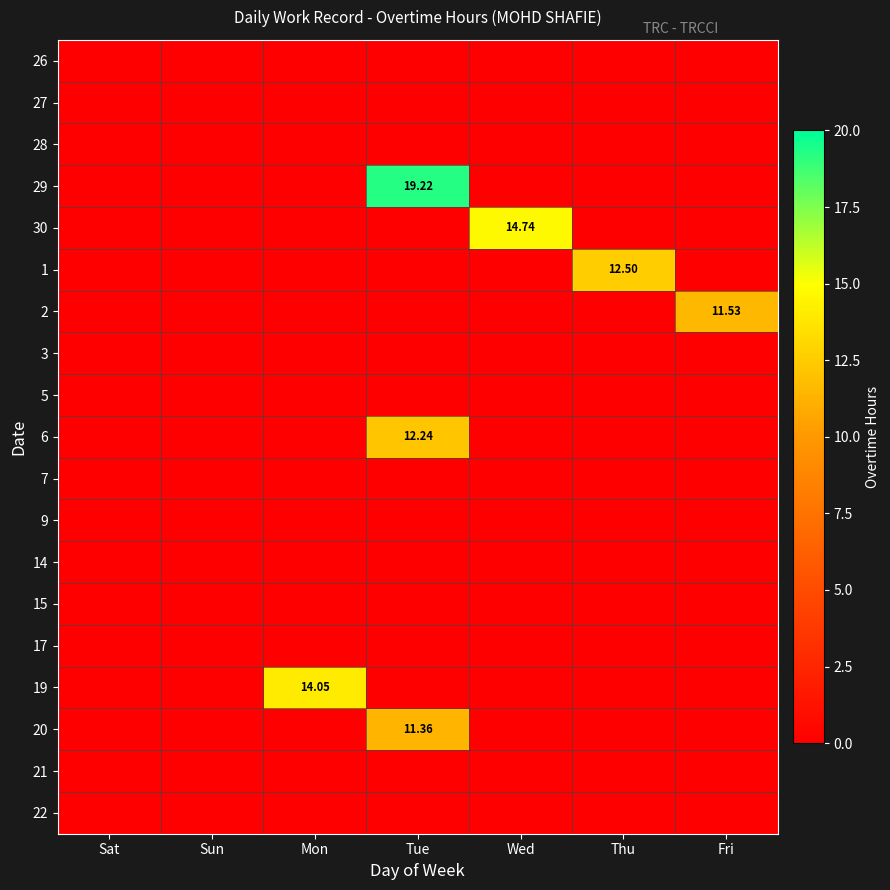

Rank the series by their maximum value, from highest to lowest.

29, 30, 19, 1, 6, 2, 20, 26, 27, 28, 3, 5, 7, 9, 14, 15, 17, 21, 22